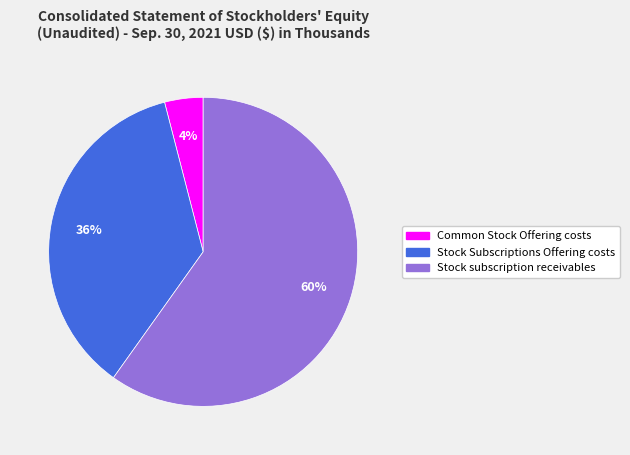

Does Stock Subscriptions Offering costs represent more than half of the total?

No